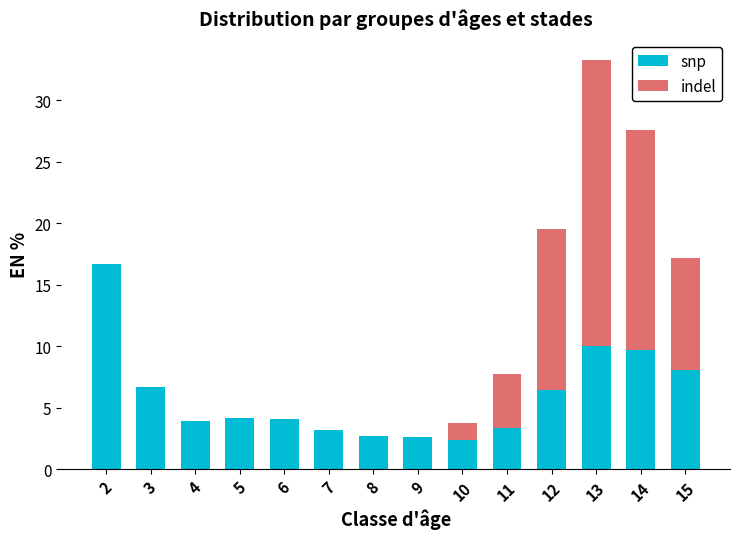

Is it true that snp equals 2.7 at 8?

True